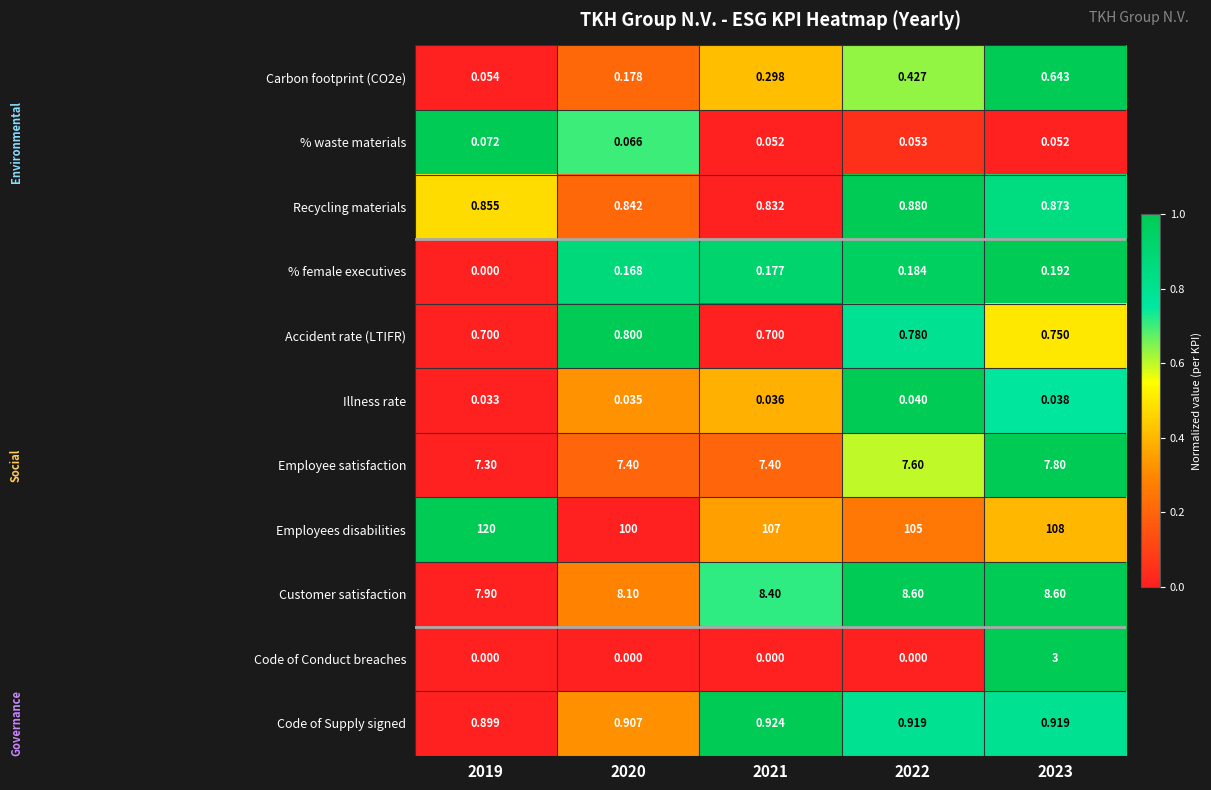

Count the number of data series in this chart.

11